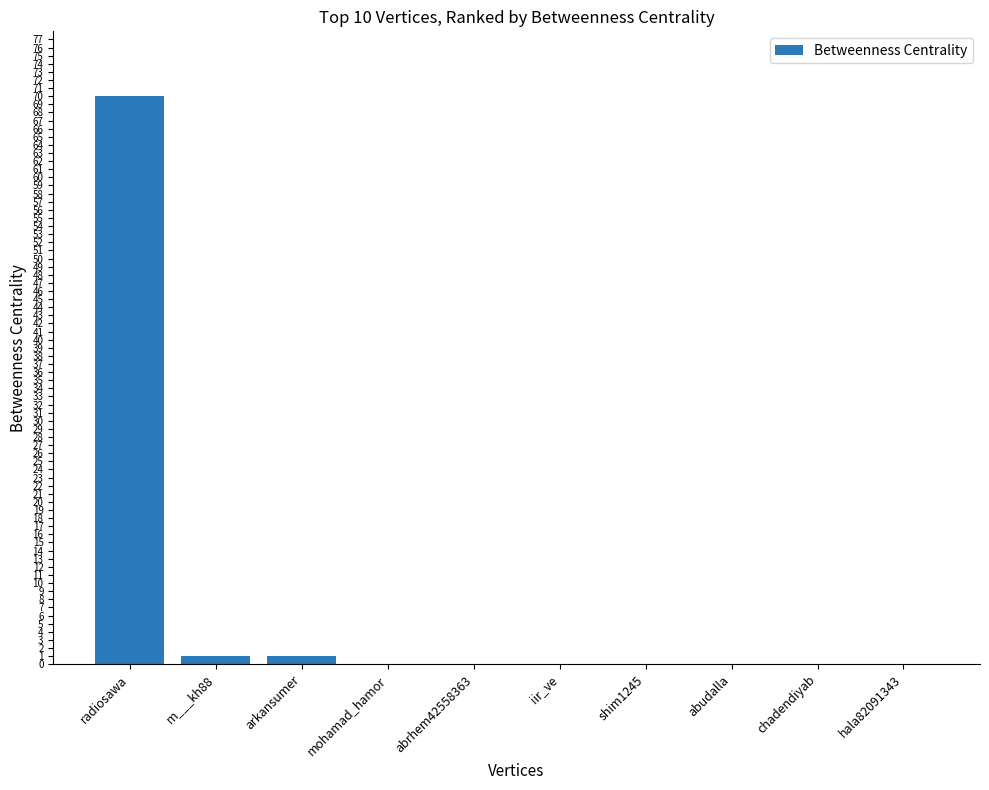

Reading left to right, transcribe all the data shown in this chart.

radiosawa=70	m___kh88=1	arkansumer=1	mohamad_hamor=0	abrhem42558363=0	iir_ve=0	shim1245=0	abudalla=0	chadendiyab=0	hala82091343=0